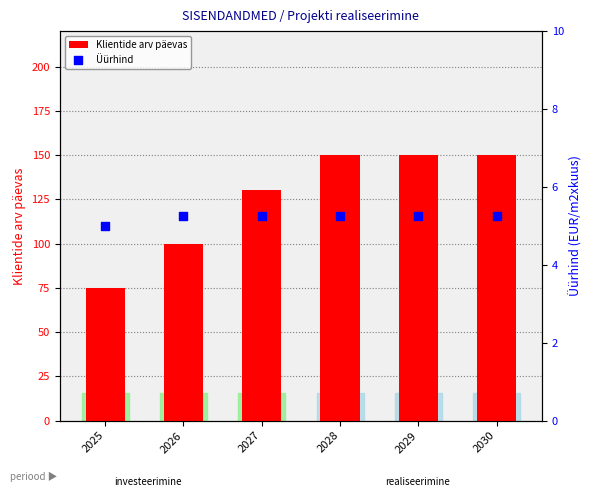

What is the total value across all series at 2026?

105.2